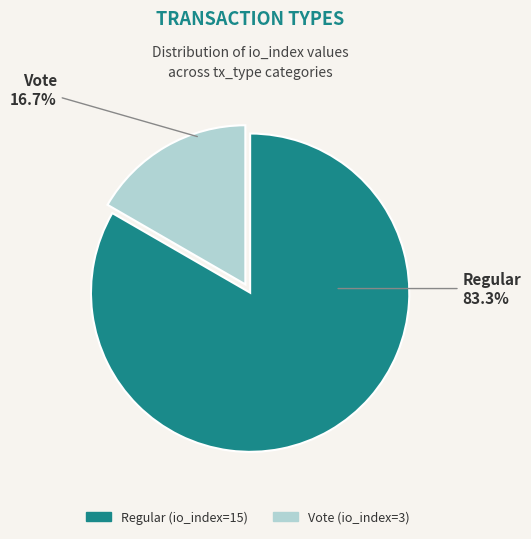

To the nearest percent, what is the difference between the largest and smallest slice percentages?

67%